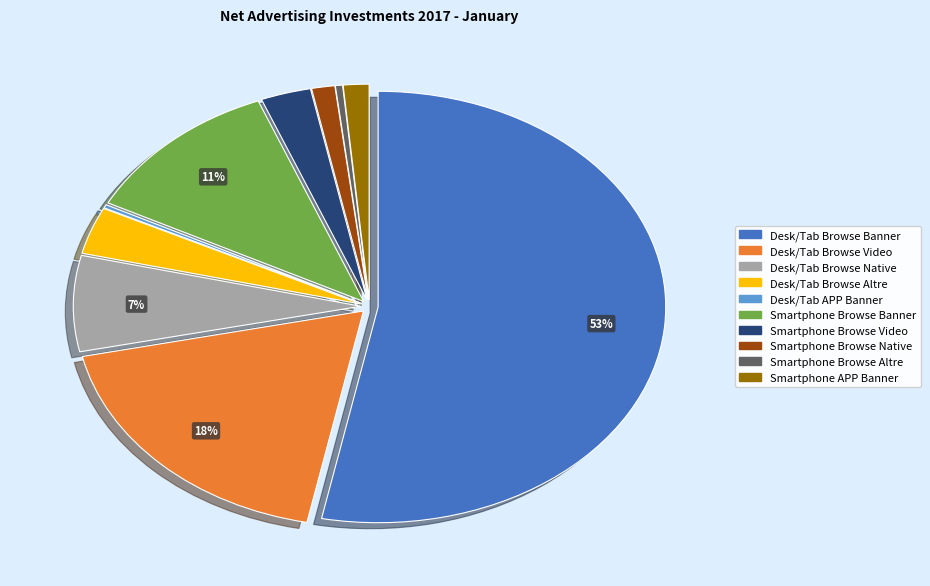

To the nearest percent, what is the average slice percentage?

10%